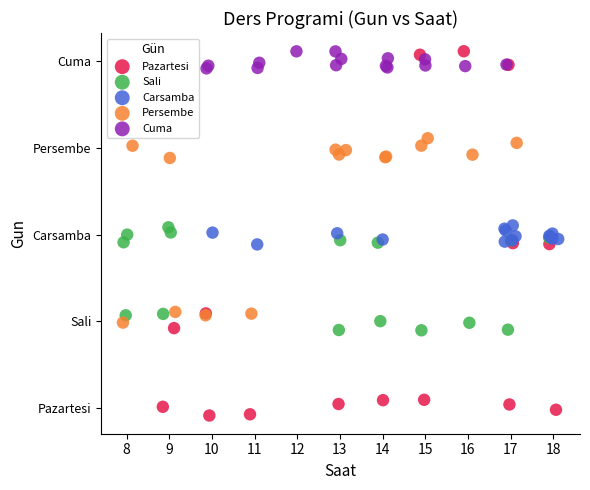

Which series has the widest spread of Y values?

Pazartesi